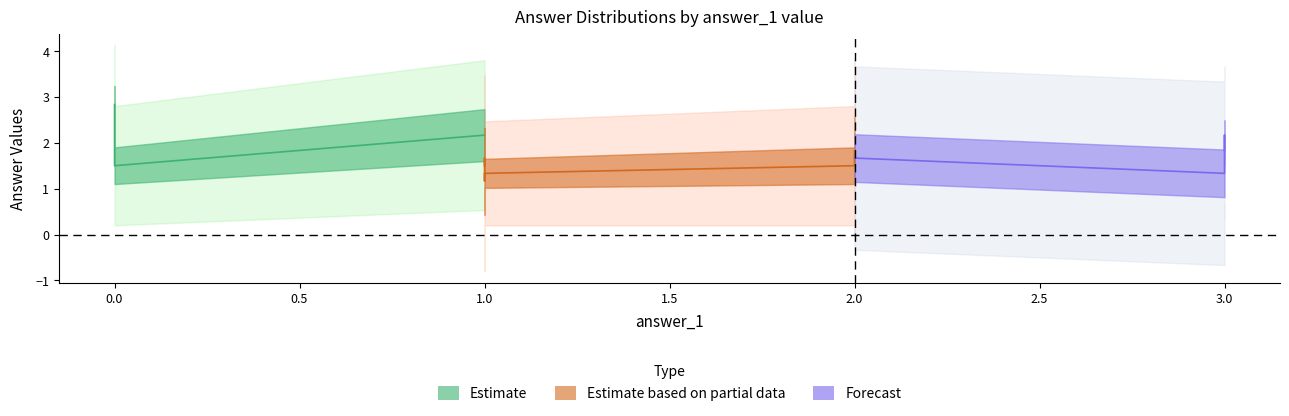

Does the chart display data point markers on the line(s)?

No